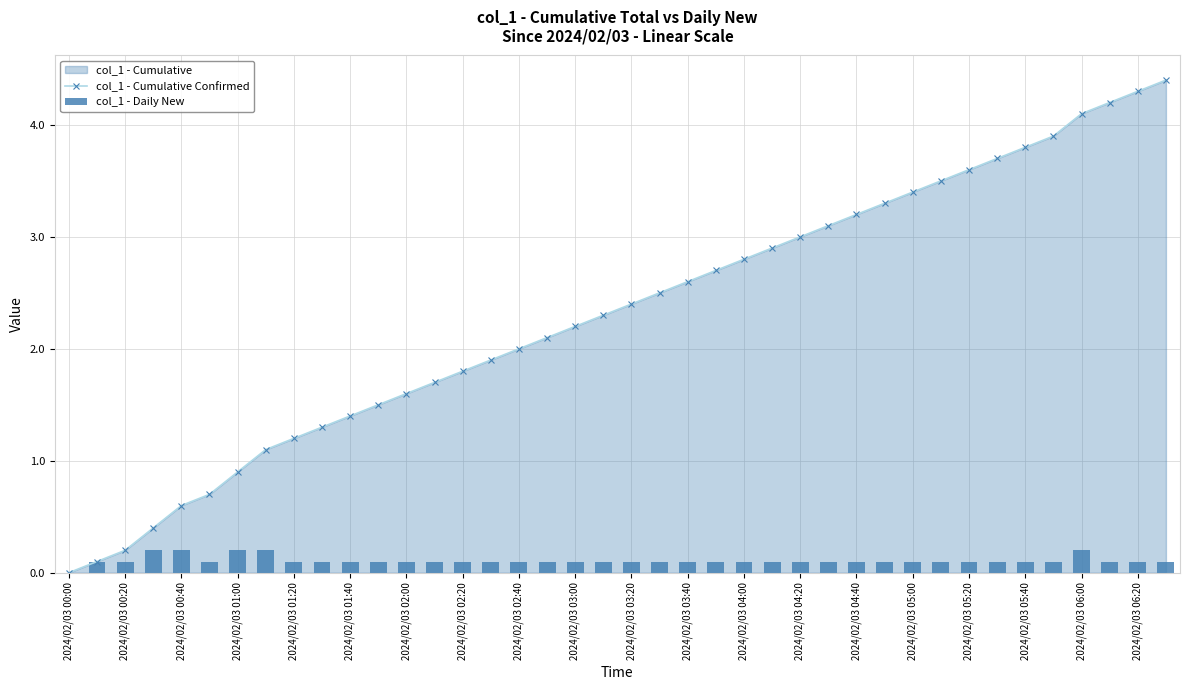

Where is col_1 - Daily New nearest to the value 0?

2024/02/03 00:00